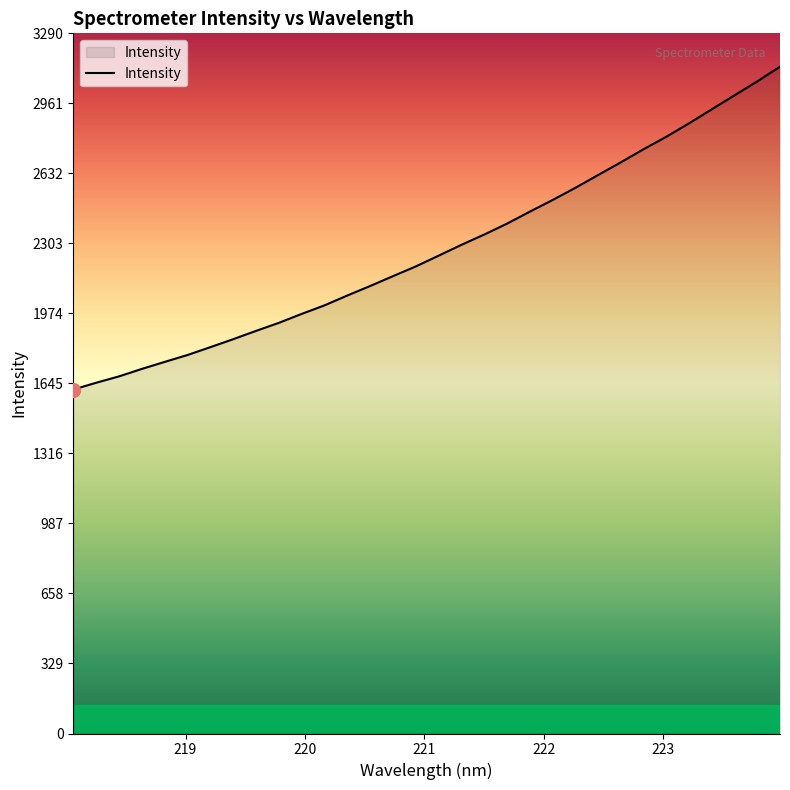

What is the average value?

2275.4